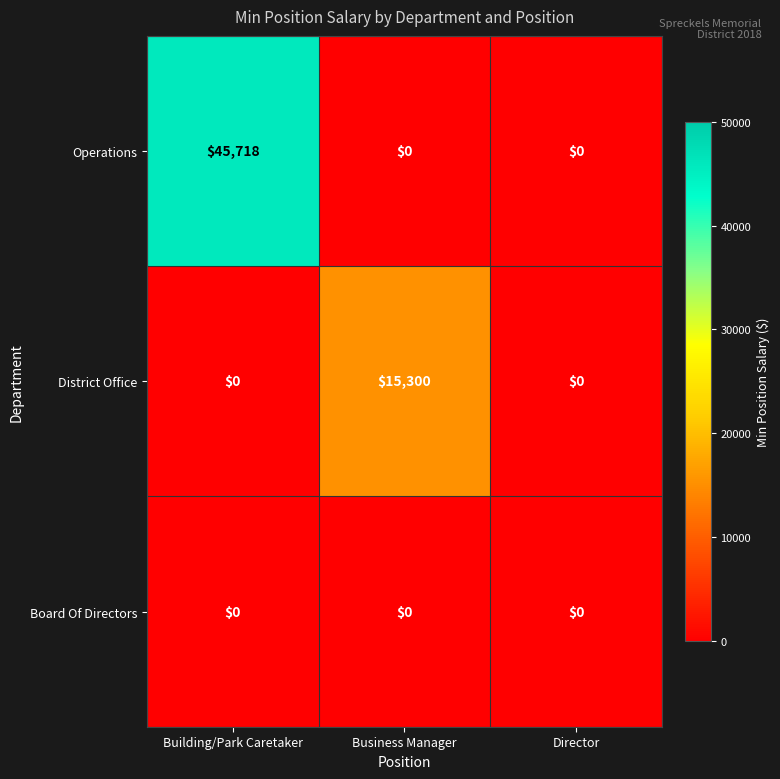

Rank the series by their average value, from highest to lowest.

Operations, District Office, Board Of Directors